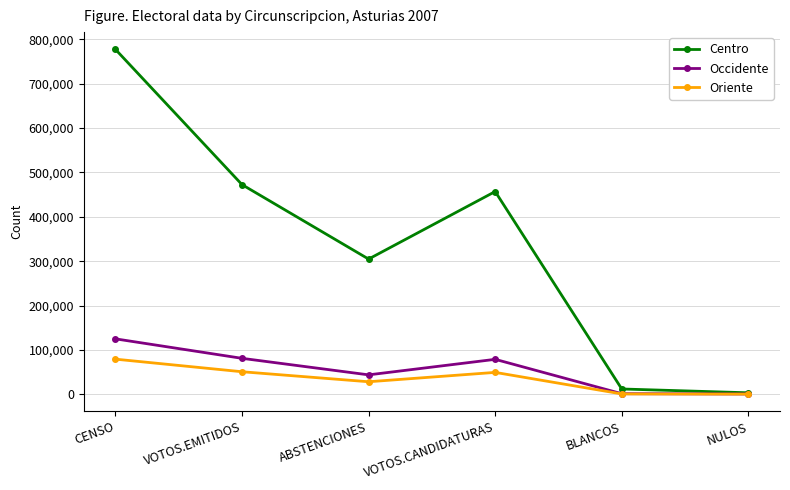

What position from the right is ABSTENCIONES?

4